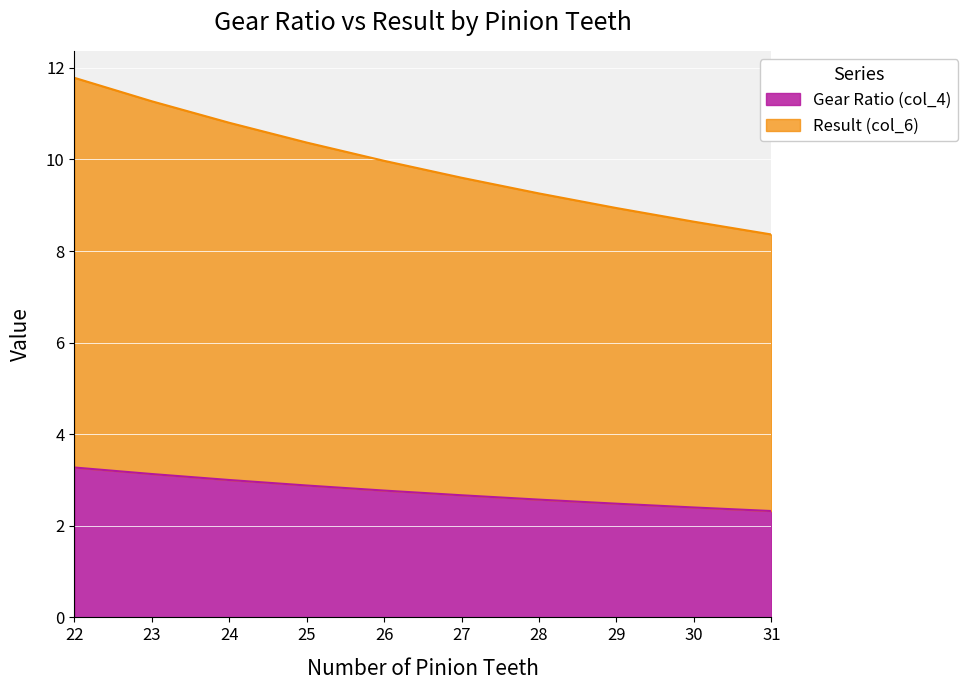

Between 24 and 30, which series saw the biggest shift?

Result (col_6)